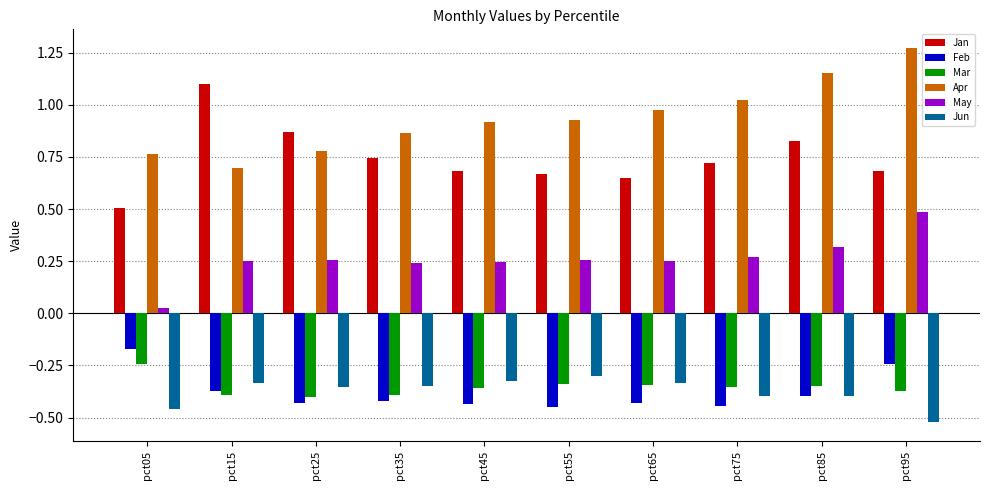

Which series has the widest spread of values?

Jan